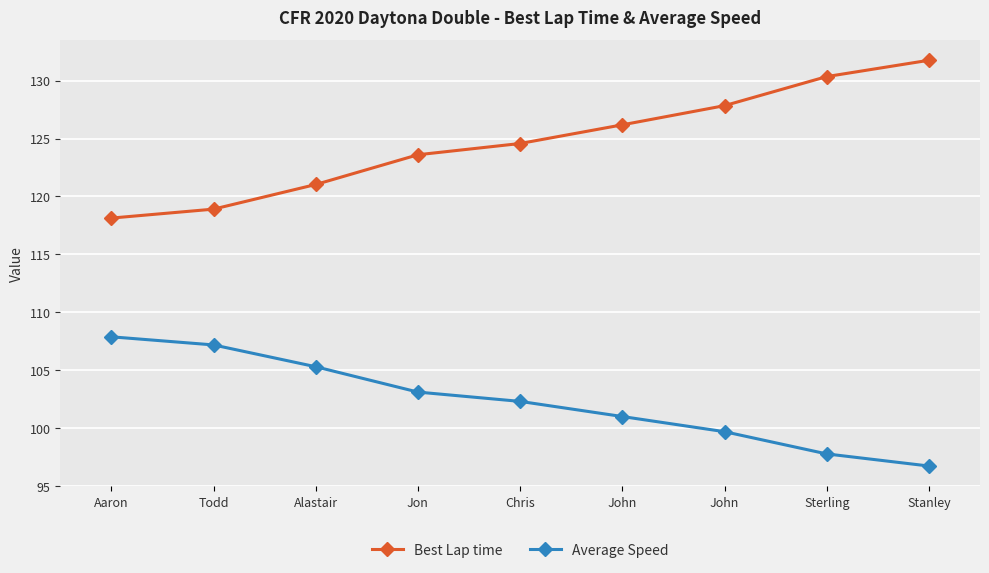

True or false: Average Speed and Best Lap time cross at least once.

False